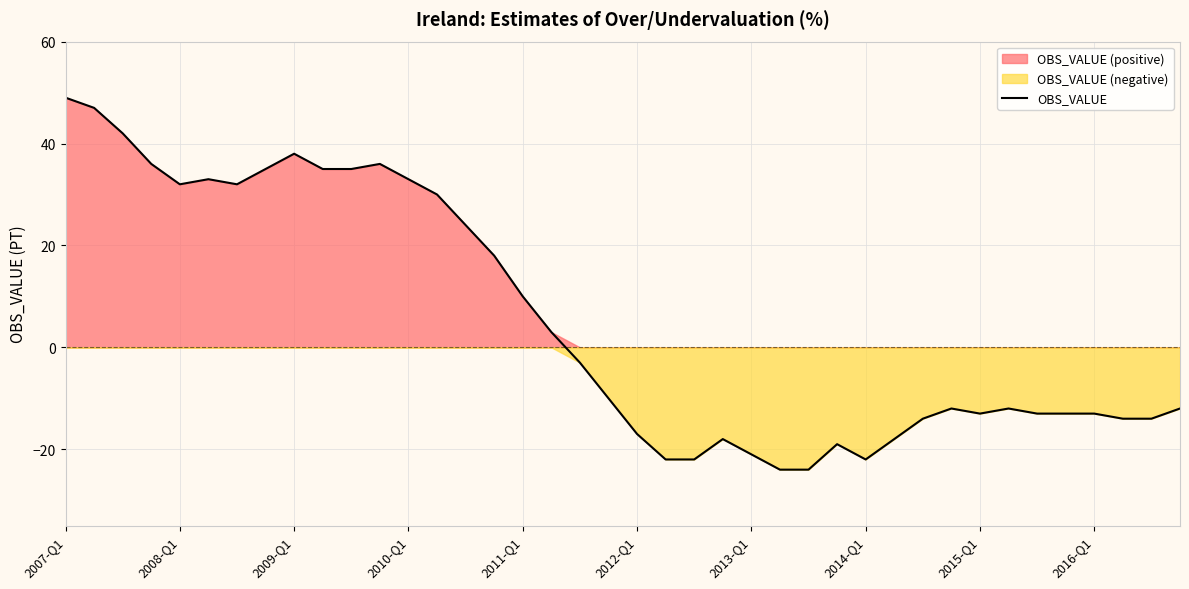

Where is OBS_VALUE nearest to the value 12?

2011-Q1